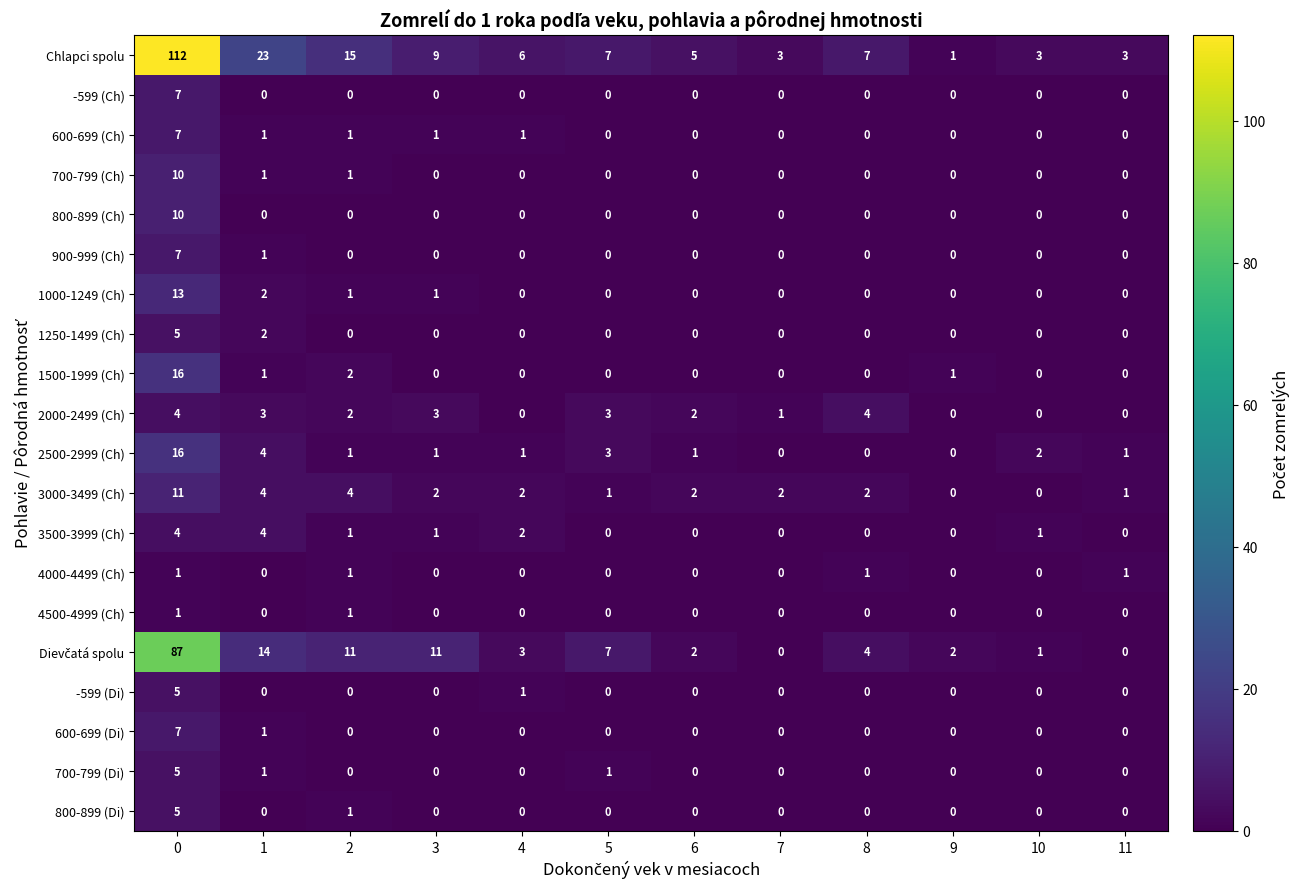

What is the difference between the maximum and minimum values in the 1000-1249 (Ch) series?

13